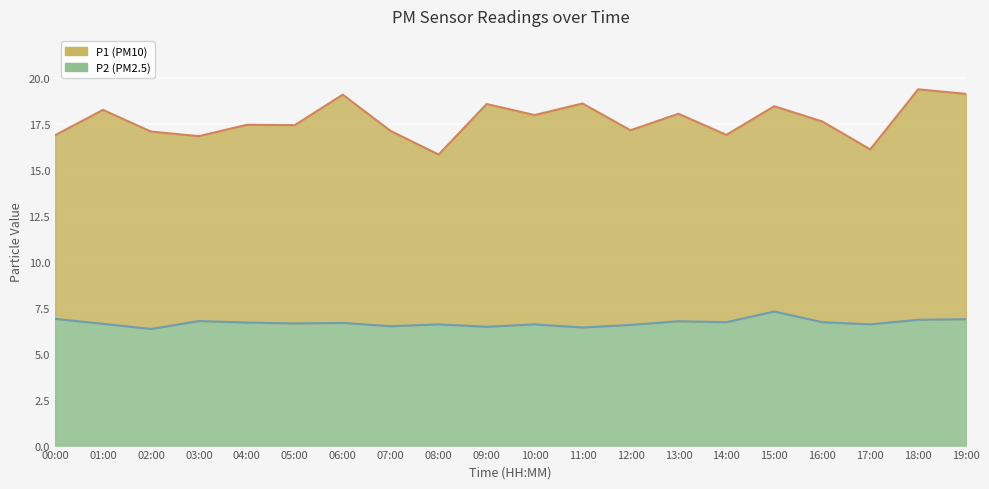

True or false: P1 (line) and P2 (line) cross at least once.

False